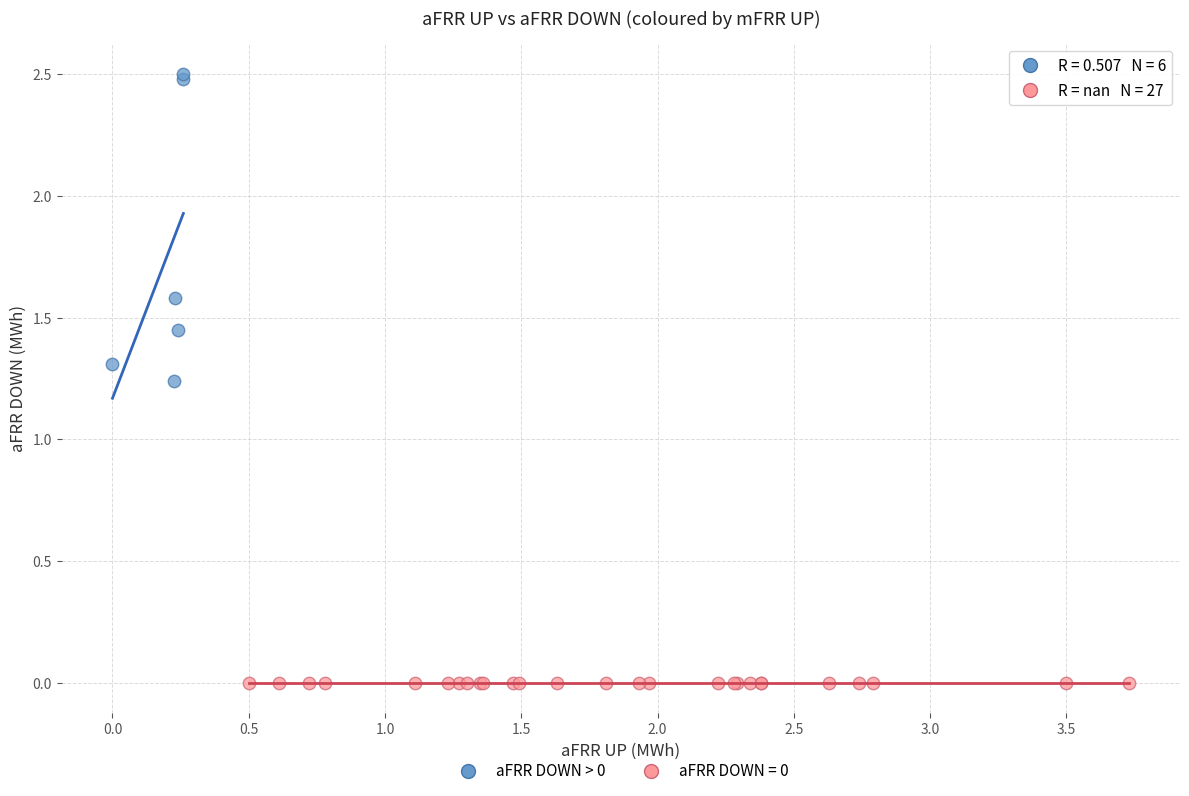

Which series contains the highest Y value?

aFRR DOWN > 0